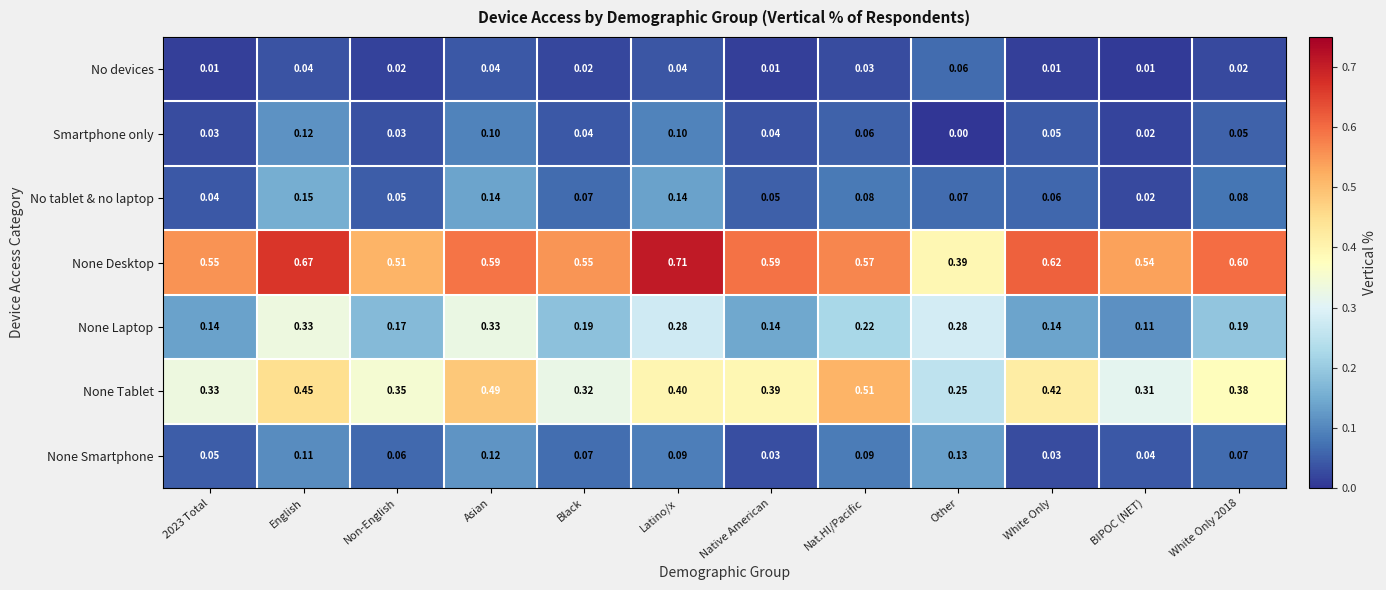

At which category is the sum across all series the highest?

English